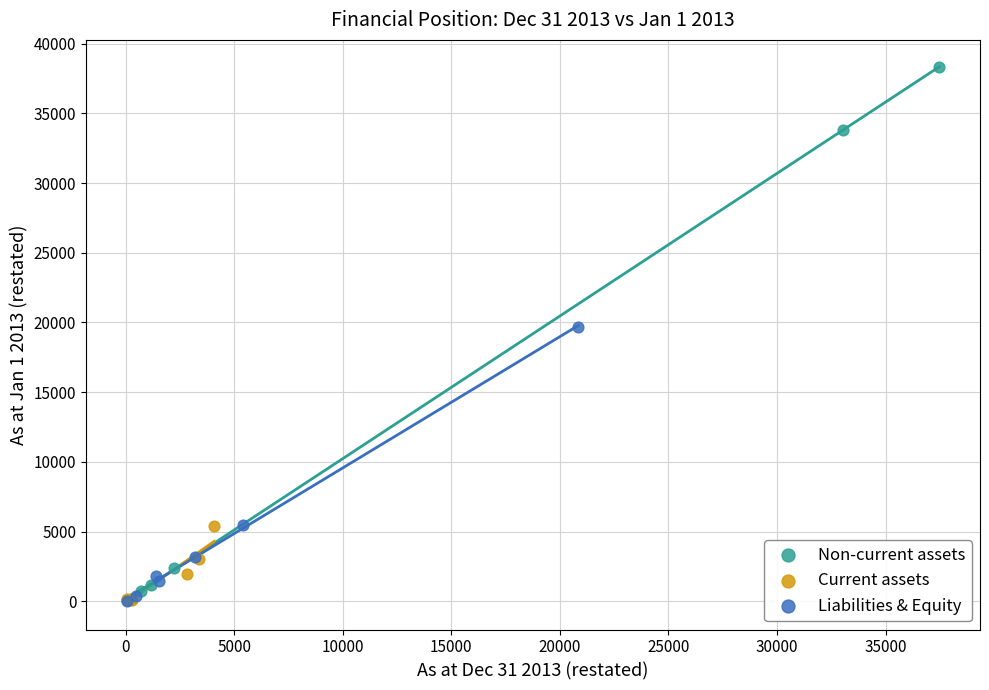

Which series has the largest Y range (max minus min)?

Non-current assets